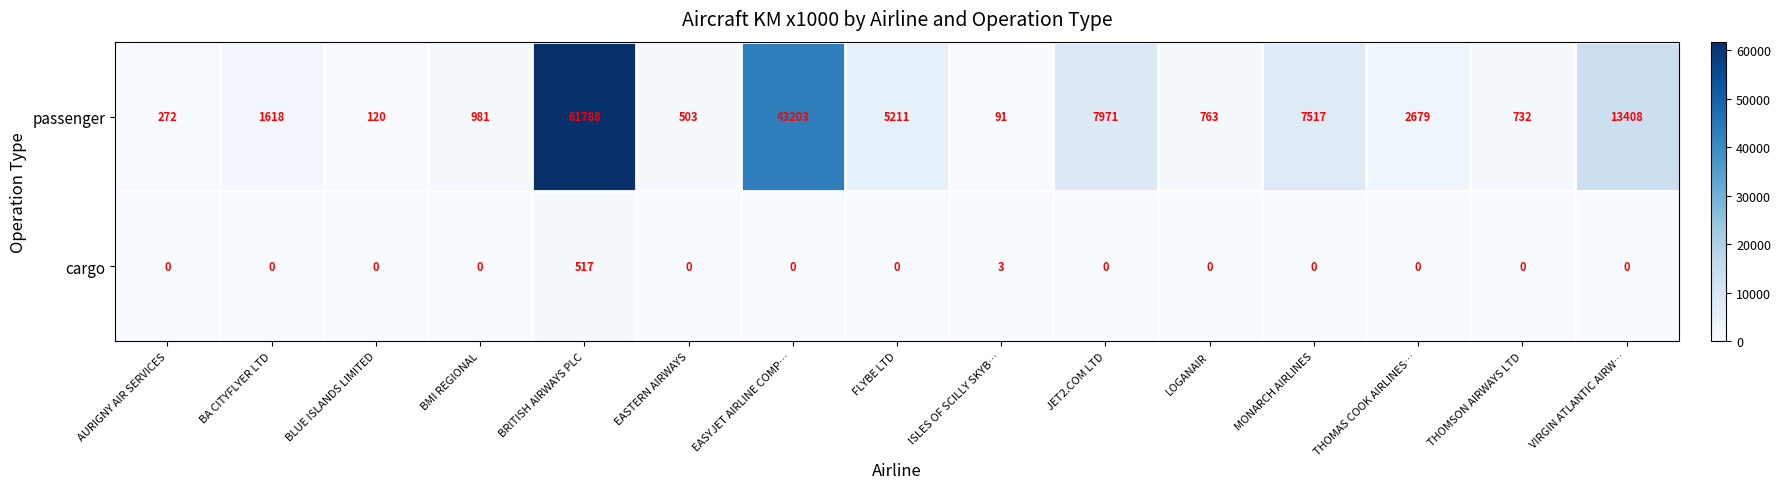

The cargo series shows 290 at FLYBE LTD. True or false?

False